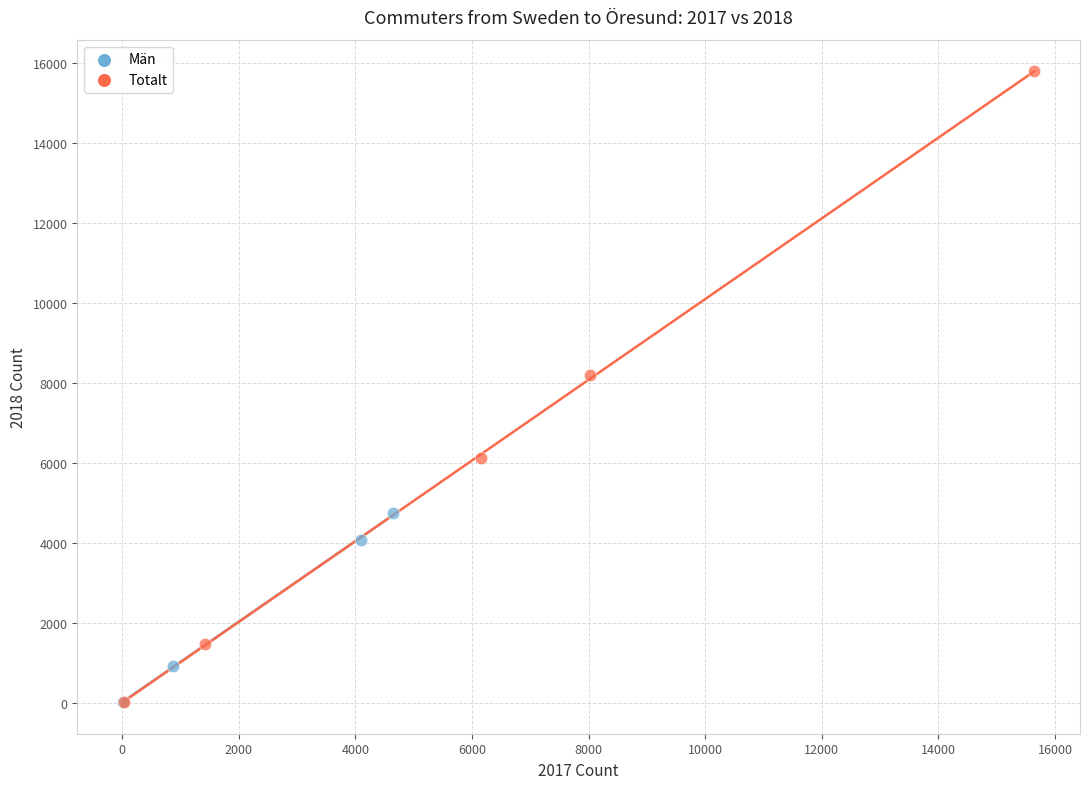

Which series contains the highest Y value?

Totalt